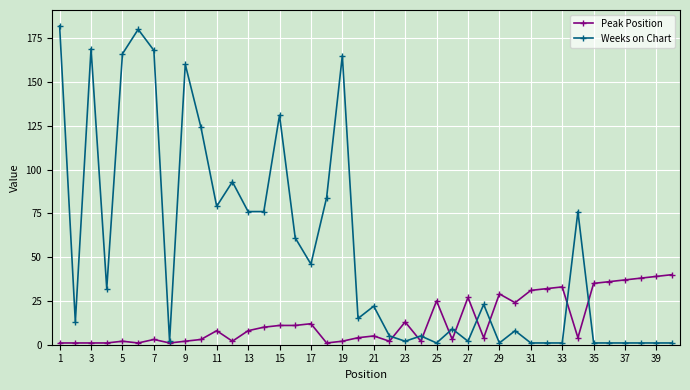

What is the highest value of the Weeks on Chart series?

182